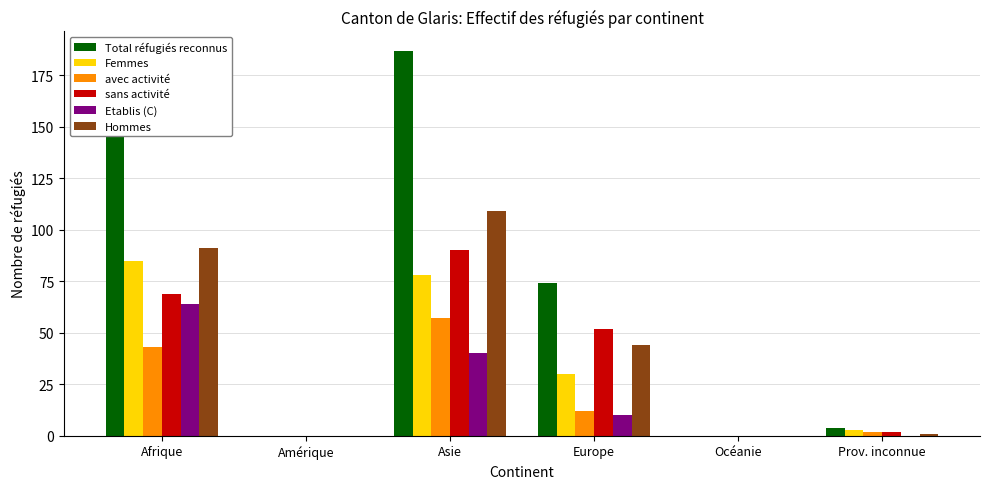

How many groups of bars are there?

6